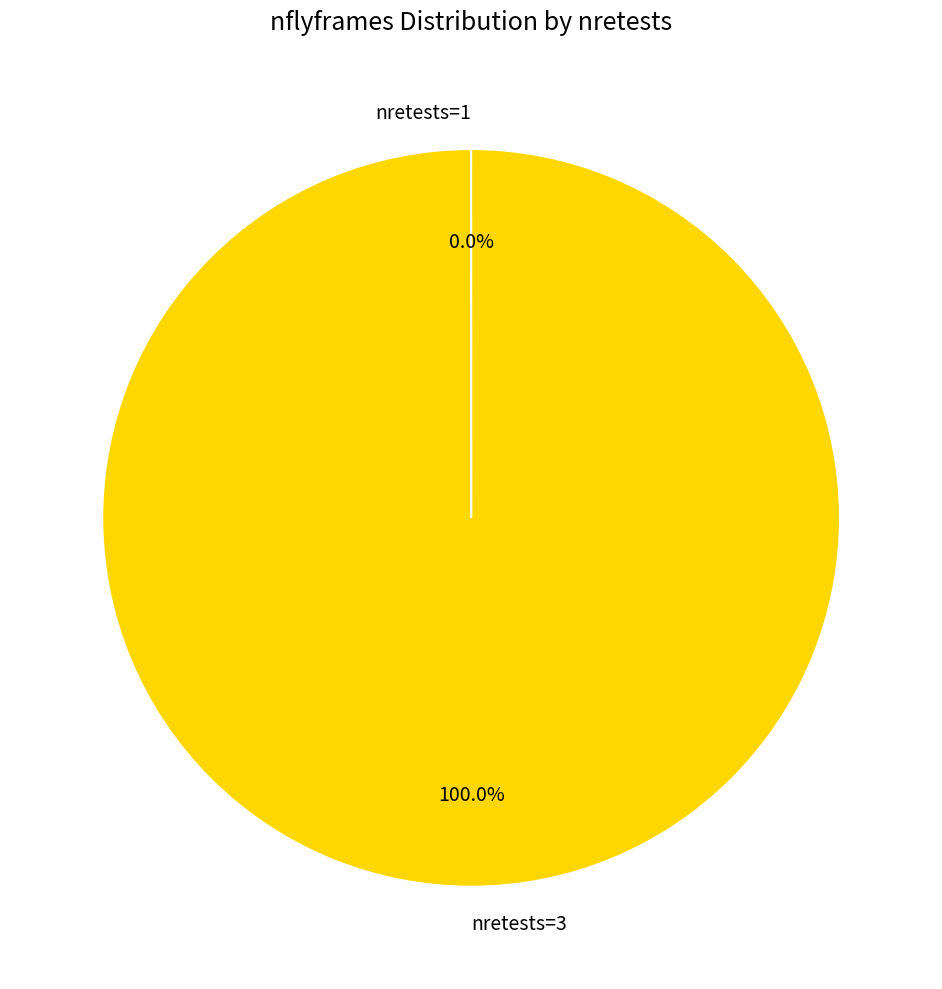

What is the majority slice?

nretests=3